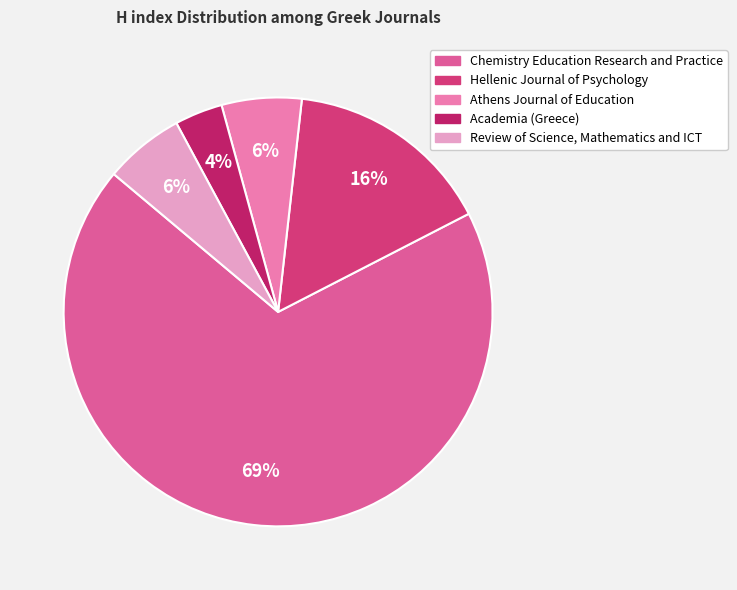

True or false: Academia (Greece) accounts for 4% of the total.

True